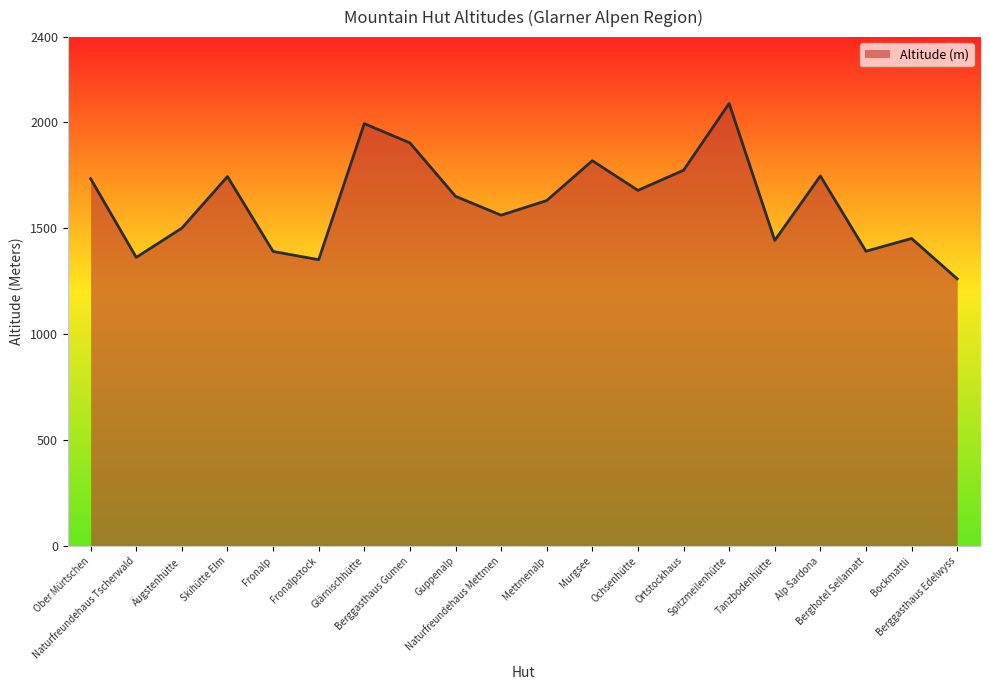

At which label does the data first exceed 1649?

Ober Mürtschen